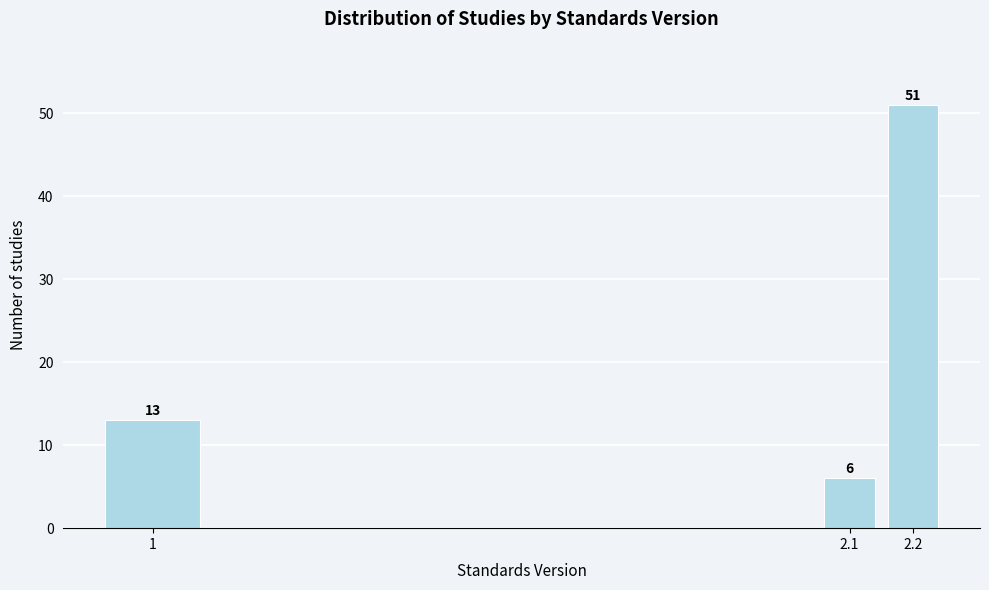

Reading right to left, transcribe all the data shown in this chart.

2.2=51	2.1=6	1=13